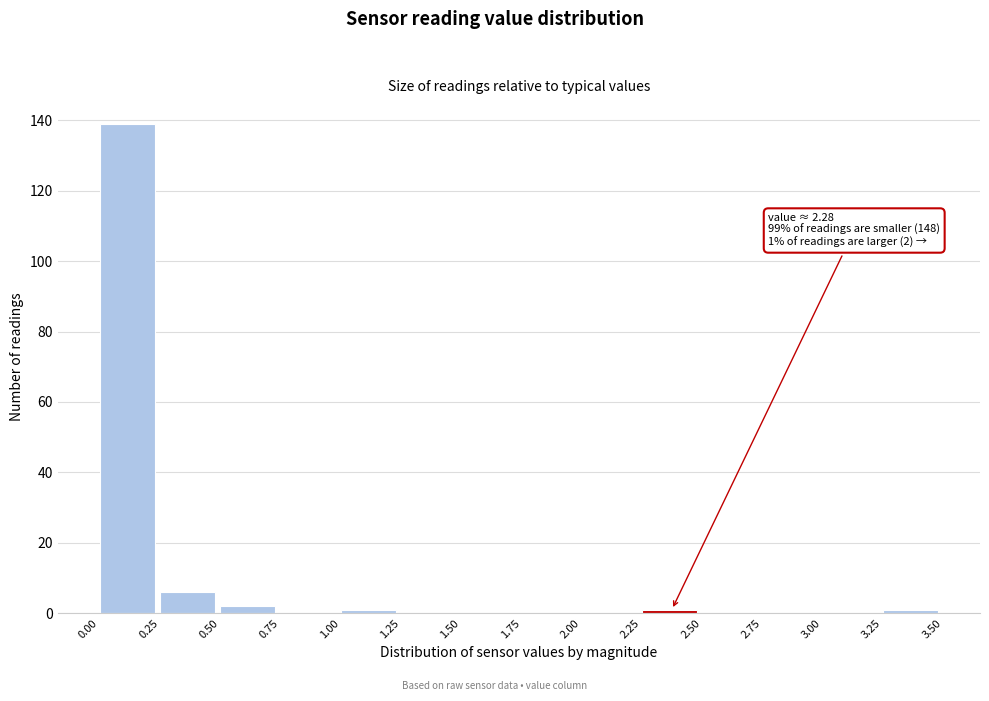

Over which range of the x-axis is the bar tallest?

0.00 to 0.25